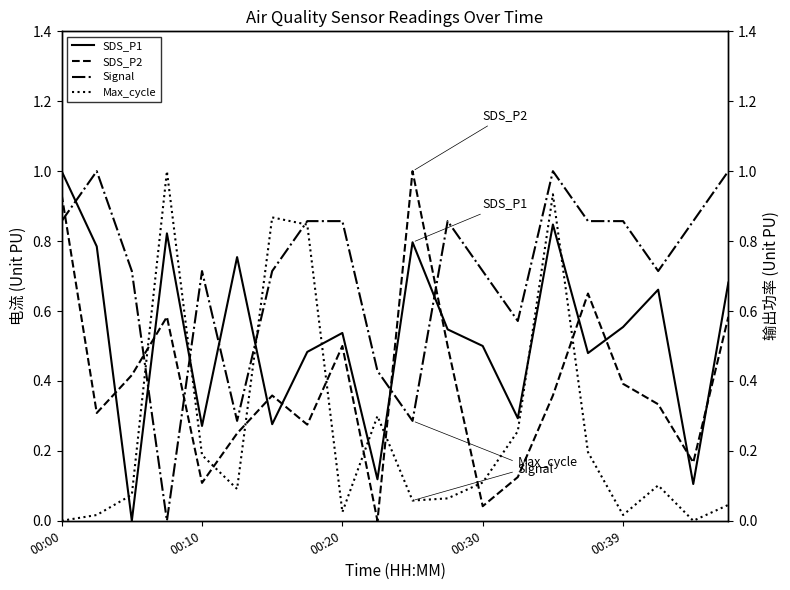

How many categories are shown in the chart?

20